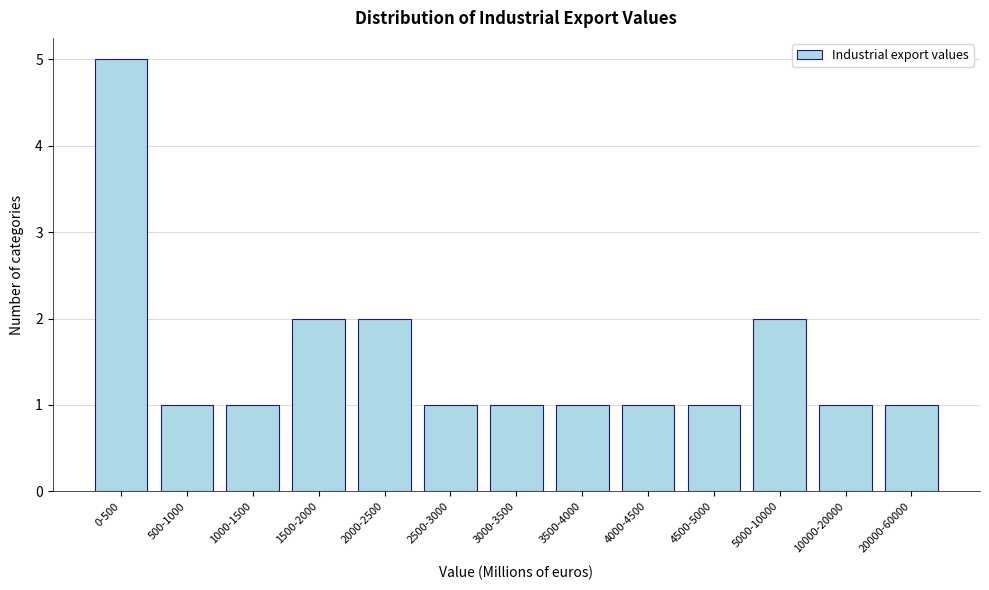

Reading left to right, list all the values displayed in this chart.

5	1	1	2	2	1	1	1	1	1	2	1	1